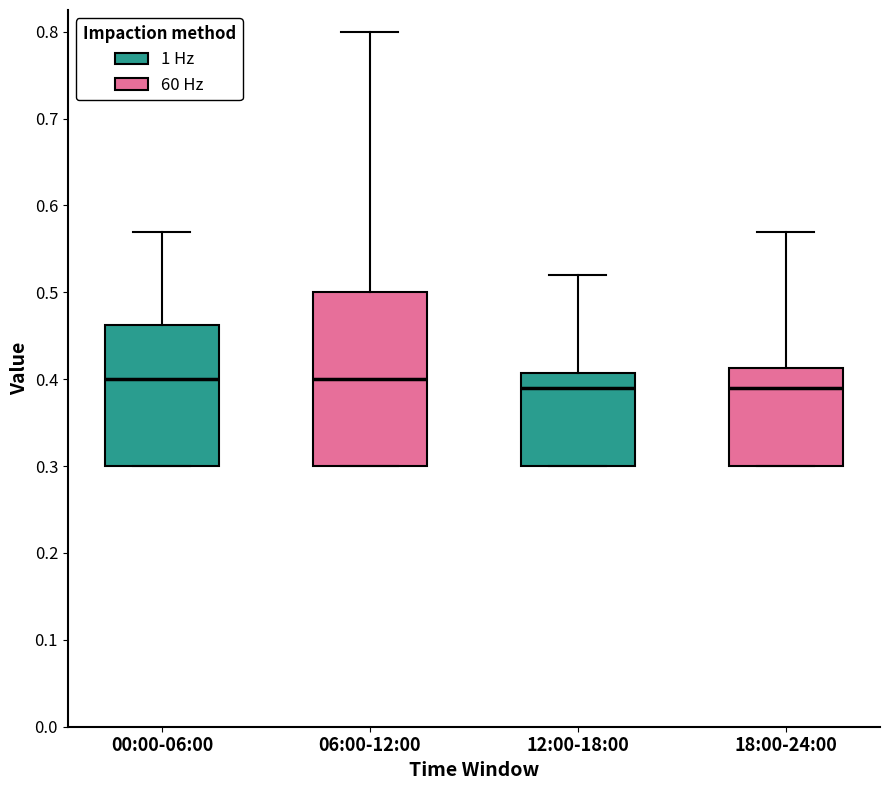

Reading left to right, transcribe this box plot: for each box, give where its median line is, the range the box spans, and where its two whiskers end, as read against the y-axis. The values are not printed on the chart, so give them approximately, as read against the axis.

00:00-06:00: median 0.40, box 0.30 to 0.46, whiskers 0.30 to 0.57
06:00-12:00: median 0.40, box 0.30 to 0.50, whiskers 0.30 to 0.80
12:00-18:00: median 0.39, box 0.30 to 0.41, whiskers 0.30 to 0.52
18:00-24:00: median 0.39, box 0.30 to 0.41, whiskers 0.30 to 0.57